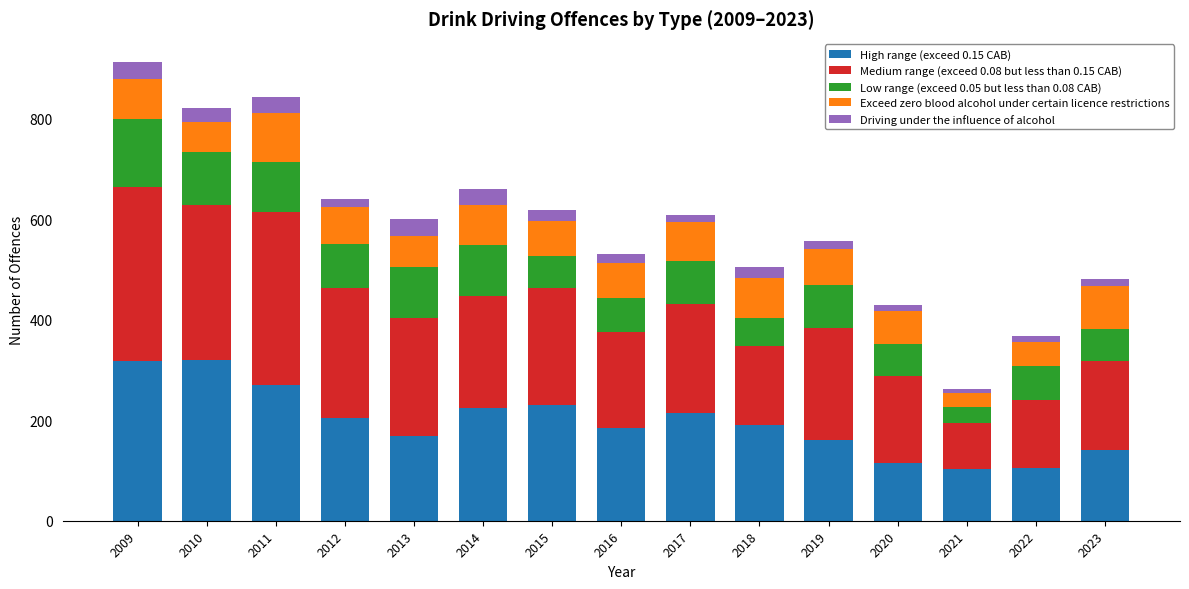

What is the total value across all series at 2010?

822